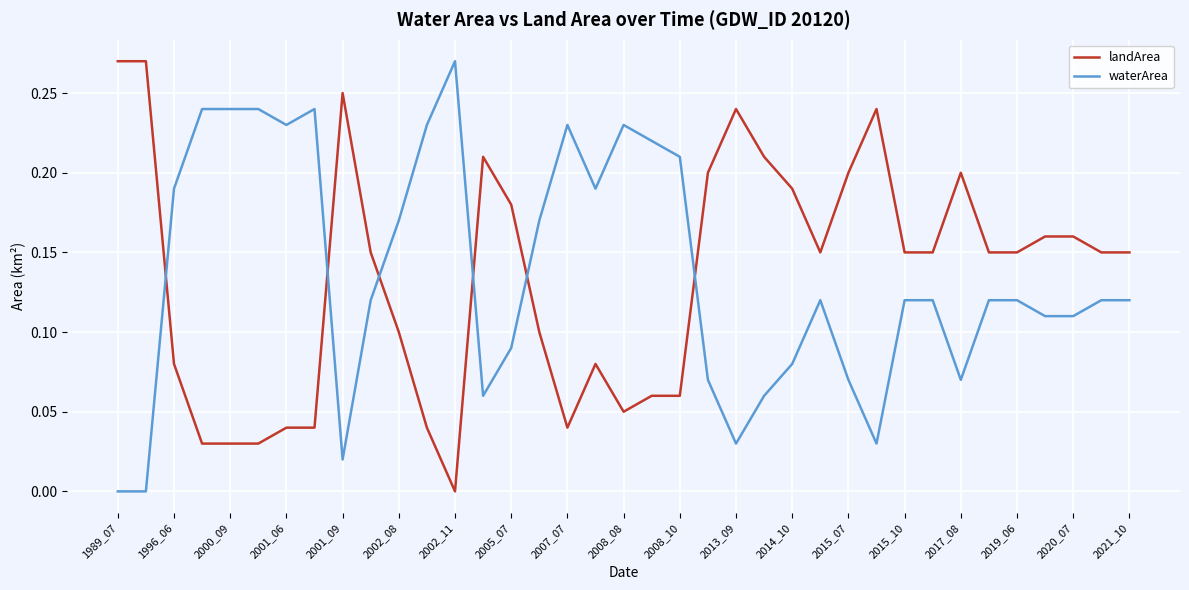

How many series are shown in this chart?

2